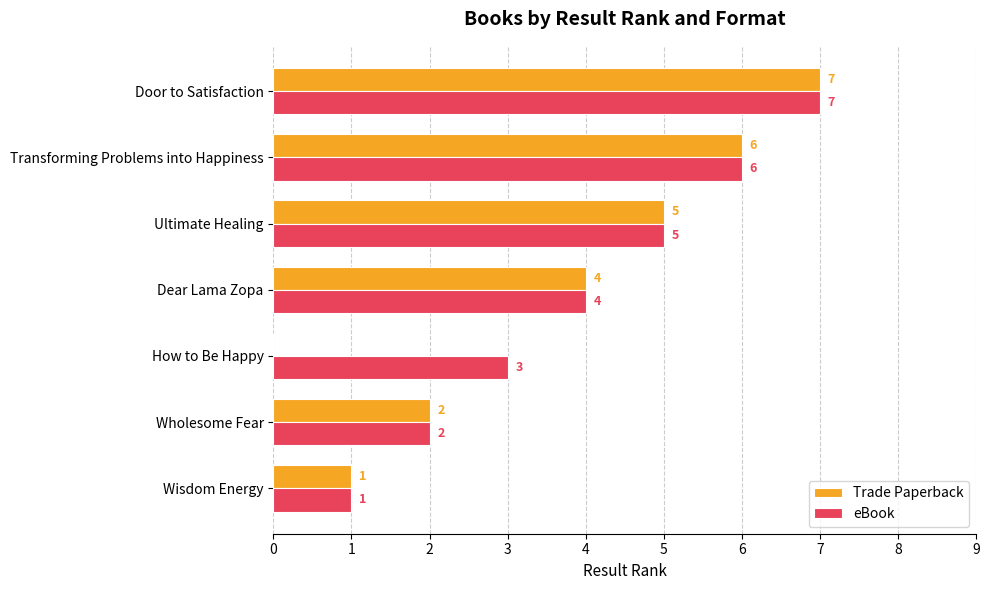

What is the sum of the eBook values at How to Be Happy and Transforming Problems into Happiness?

9